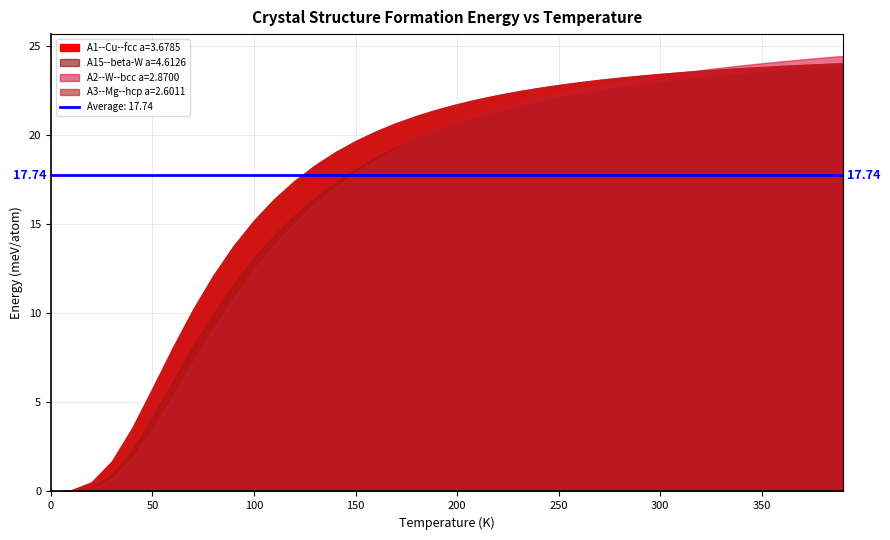

True or false: A1--Cu--fcc a=3.6785 and A15--beta-W a=4.6126 cross at least once.

False